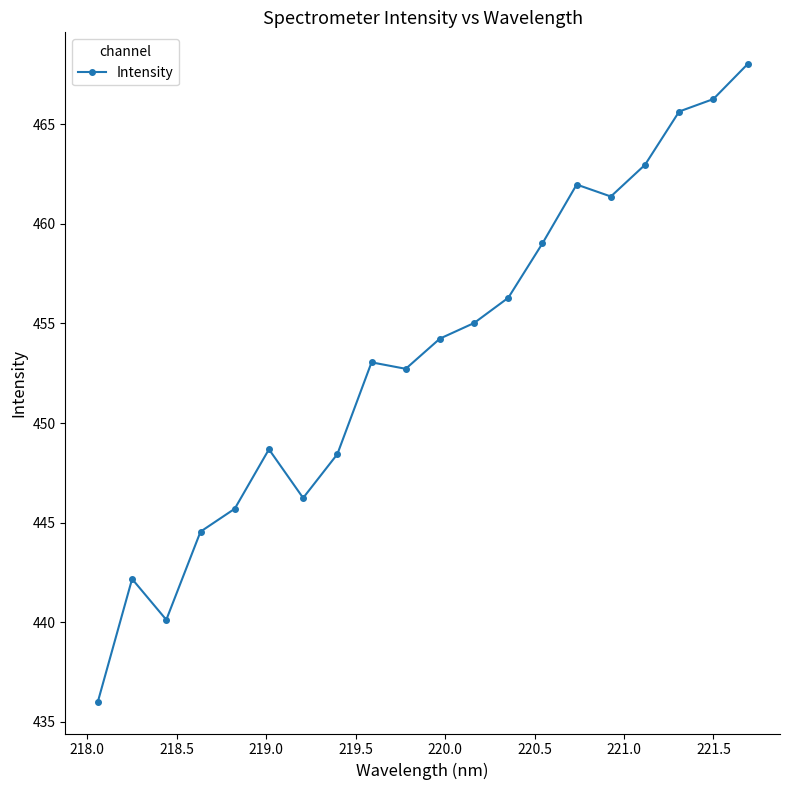

What is the difference between the maximum and second lowest values?

27.9